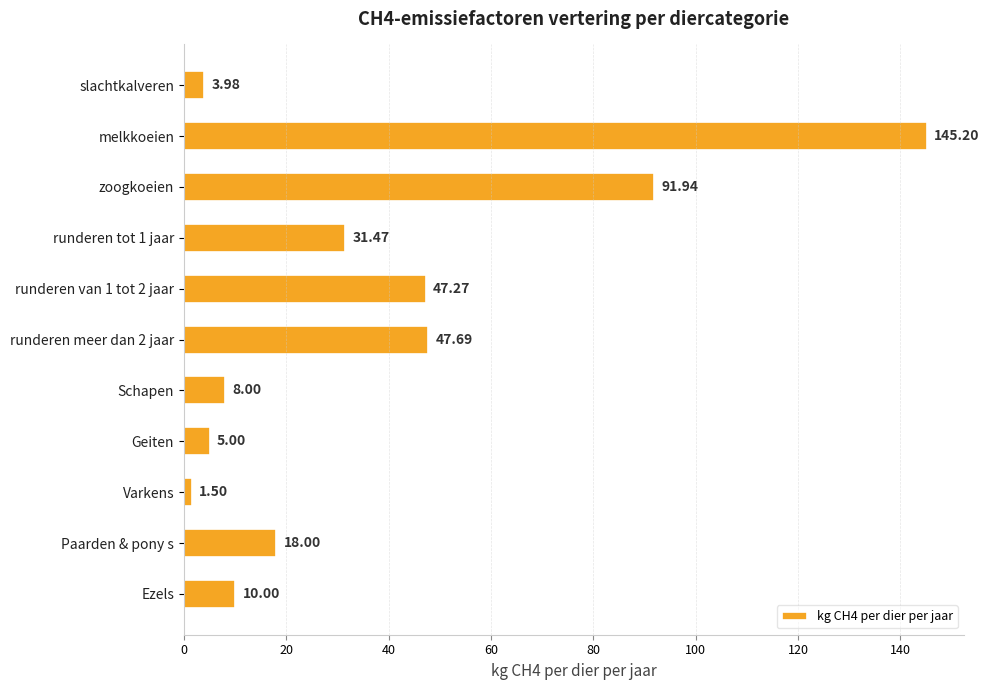

What is the label of the 1st bar from the bottom?

Ezels